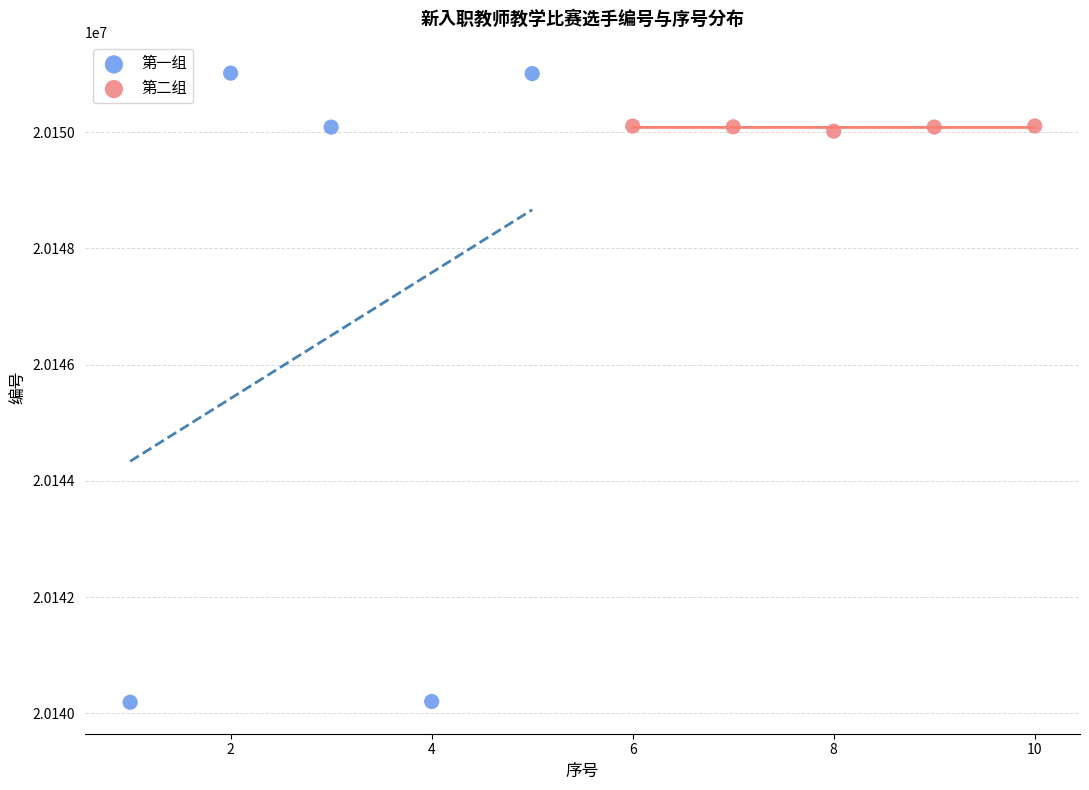

Which series has the widest spread of Y values?

第一组